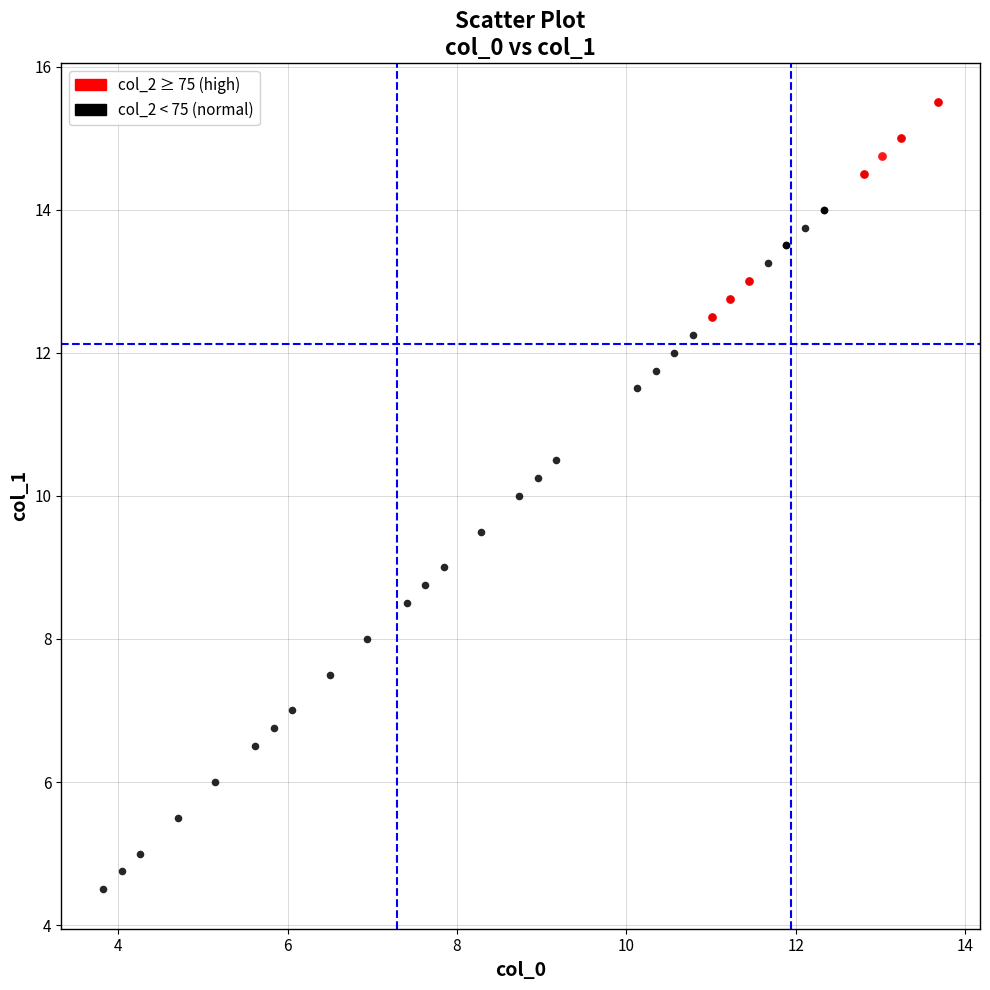

Which series reaches the minimum Y coordinate?

col_2 < 75 (normal)